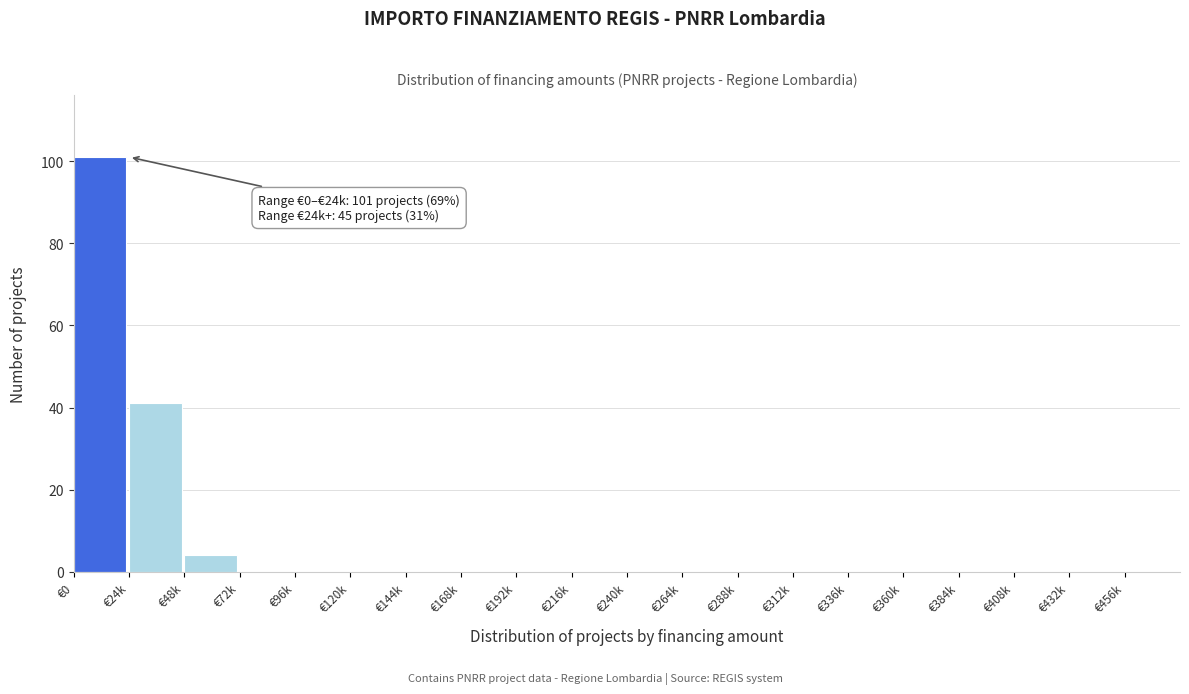

Reading right to left, what are all the values shown in this chart?

€456k=0	€432k=0	€408k=0	€384k=0	€360k=0	€336k=0	€312k=0	€288k=0	€264k=0	€240k=0	€216k=0	€192k=0	€168k=0	€144k=0	€120k=0	€96k=0	€72k=0	€48k=4	€24k=41	€0=101